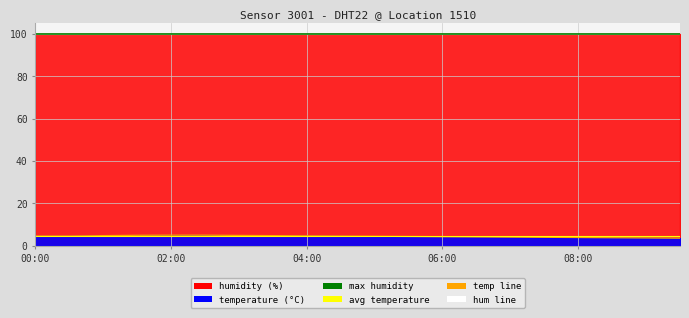

The chart shows a value of 6.5 at 00:30. True or false?

False